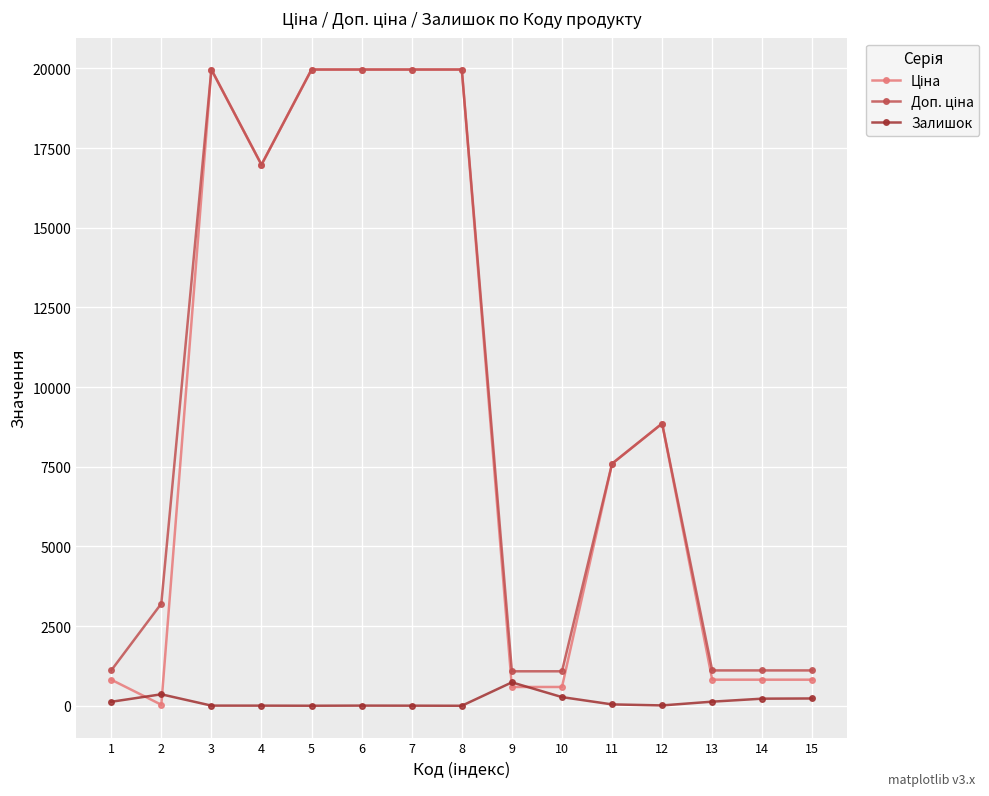

What is the maximum value shown in the chart?

19964.2